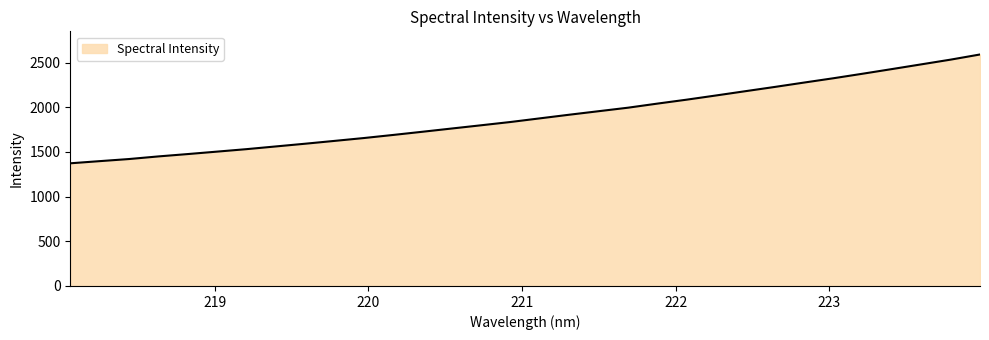

How many lines are shown in the chart?

1